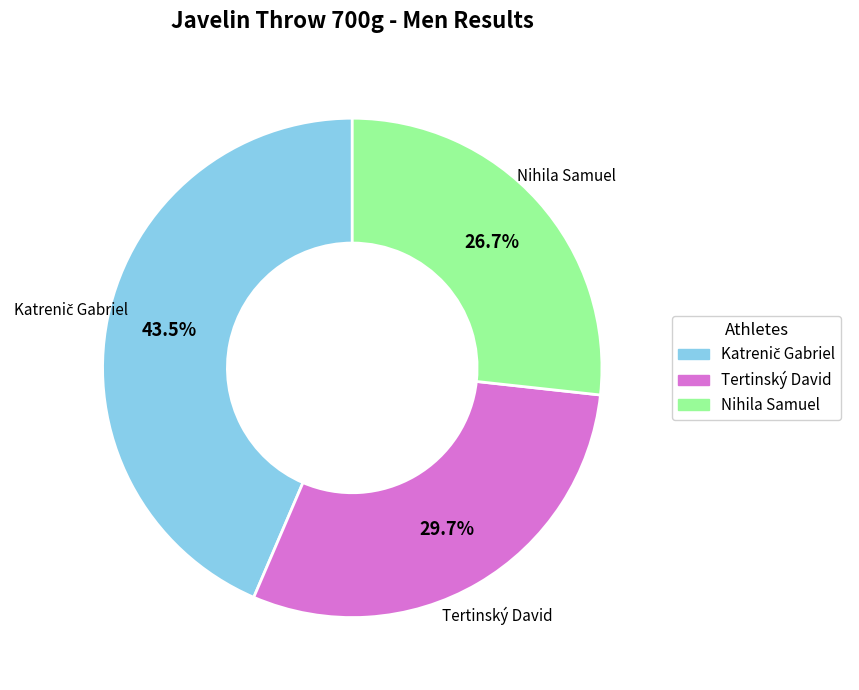

Which slice is the smallest?

Nihila Samuel